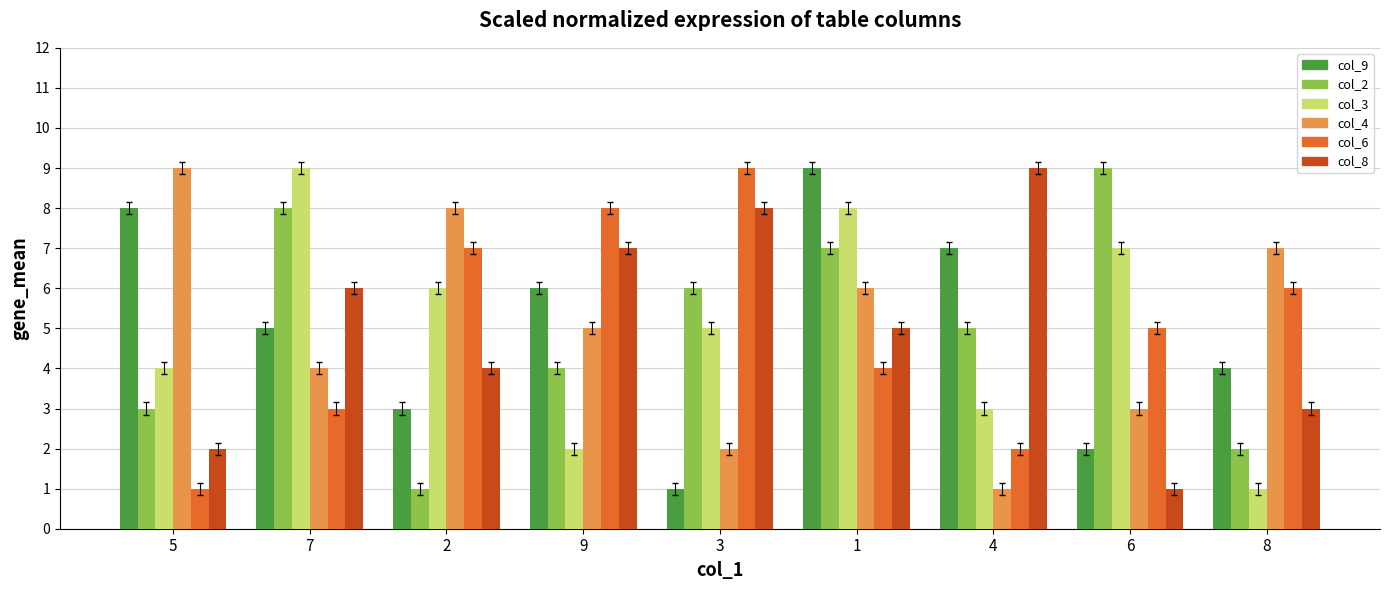

What is the label of the 4th bar from the right?

1